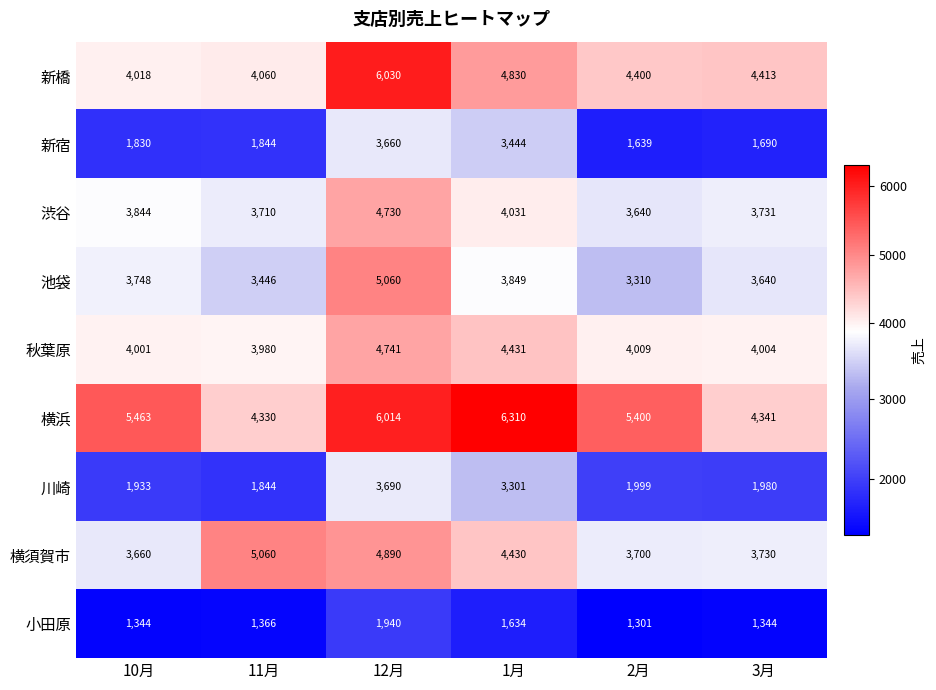

The 秋葉原 series shows 7187 at 10月. True or false?

False